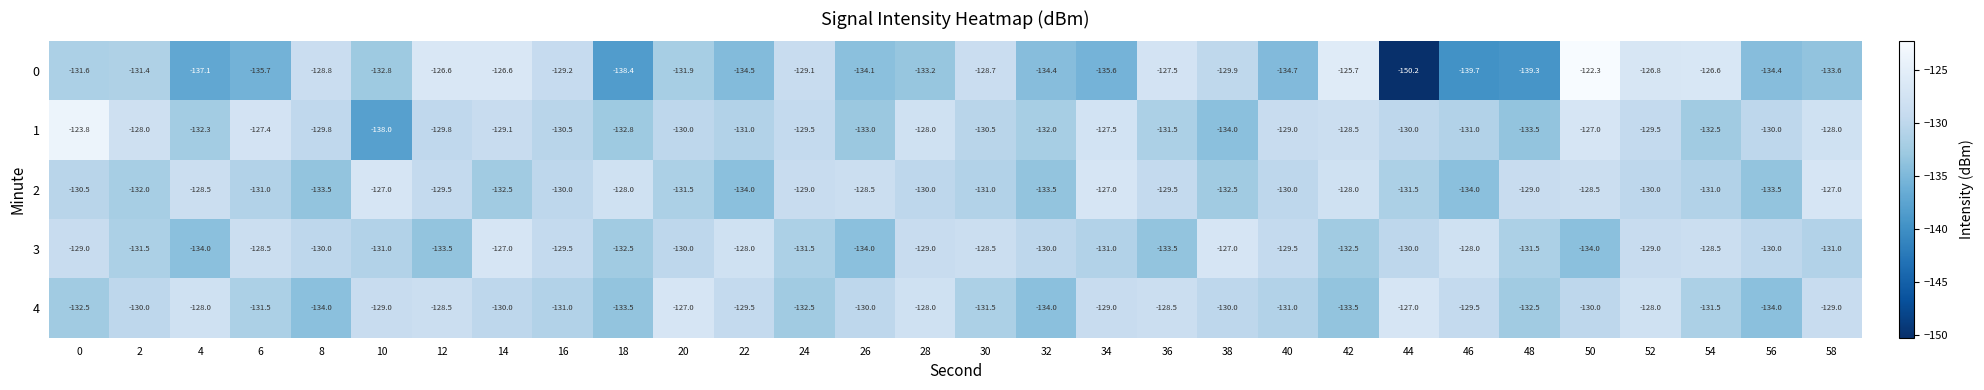

How many distinct data groups are displayed?

5